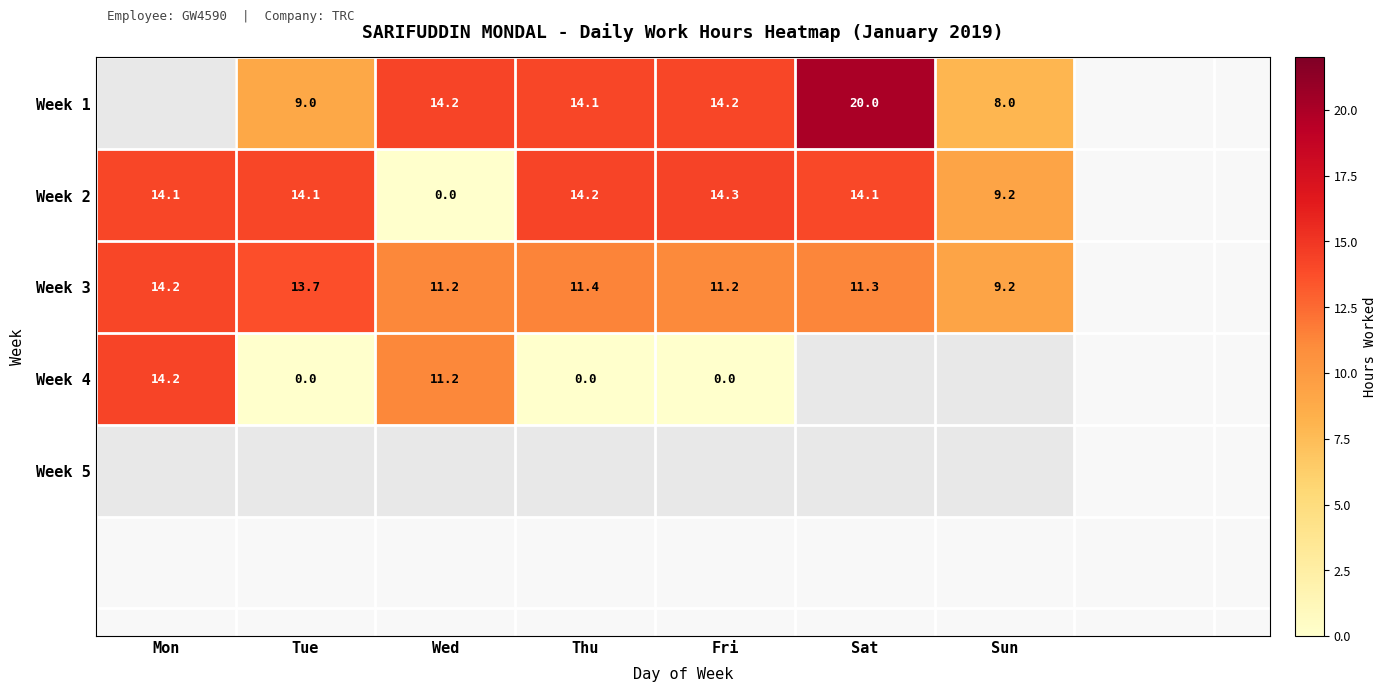

Where does the Week 2 series first go above 14?

Mon